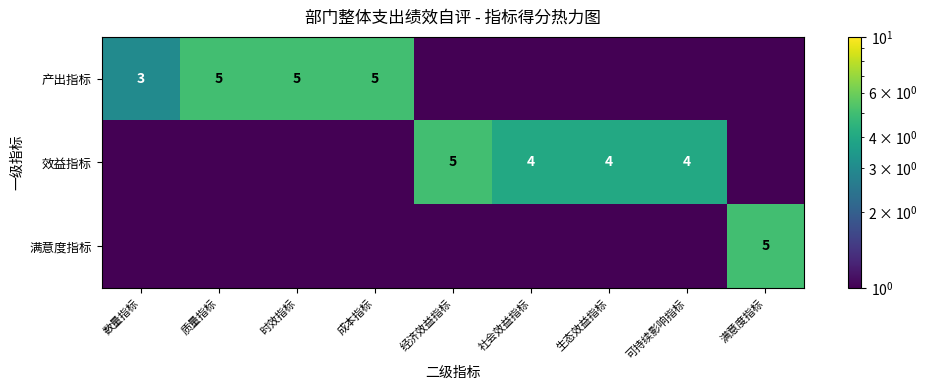

True or false: 效益指标 has a value of 4.0 at 社会效益指标.

True